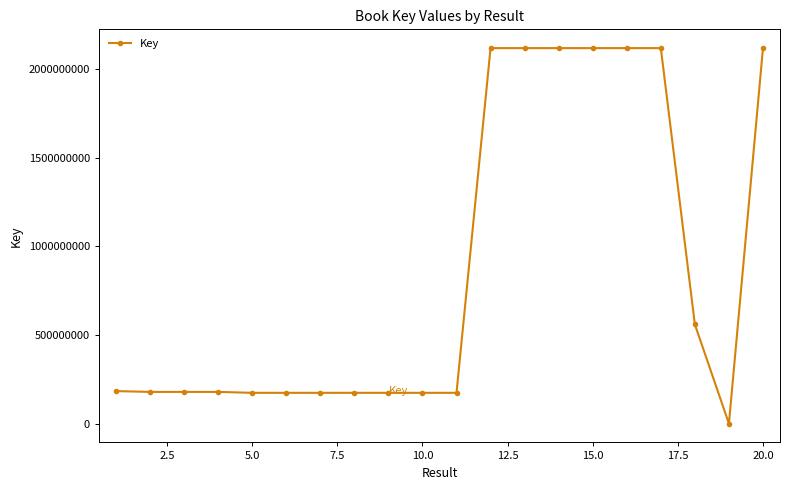

What is the maximum value shown in the chart?

2117921309